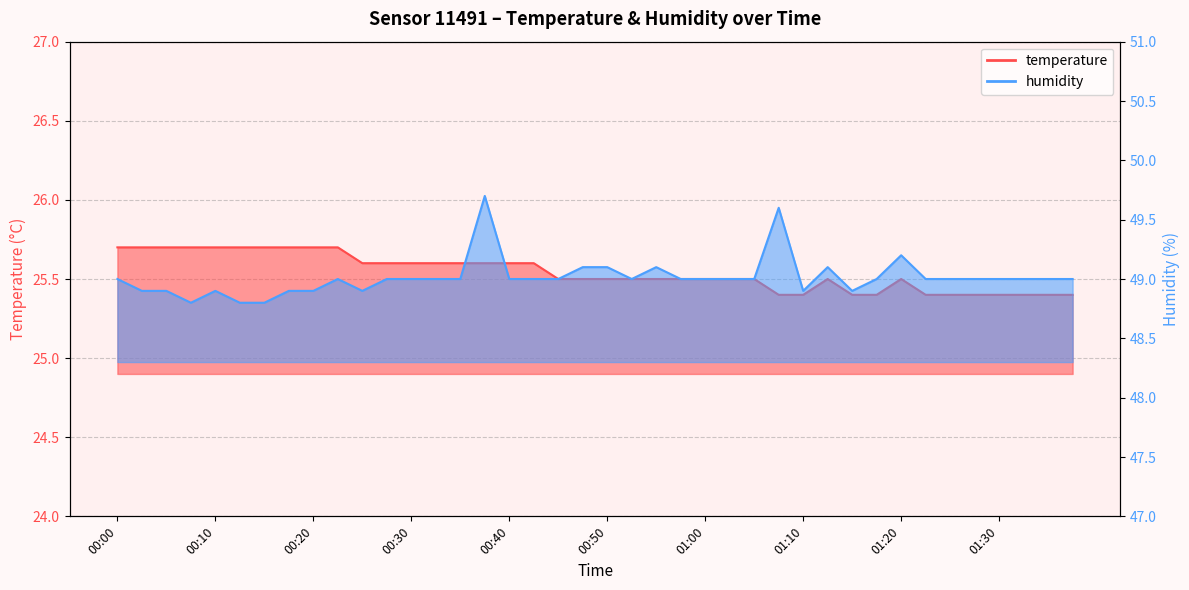

What is the total value across all series at 00:52?

74.5